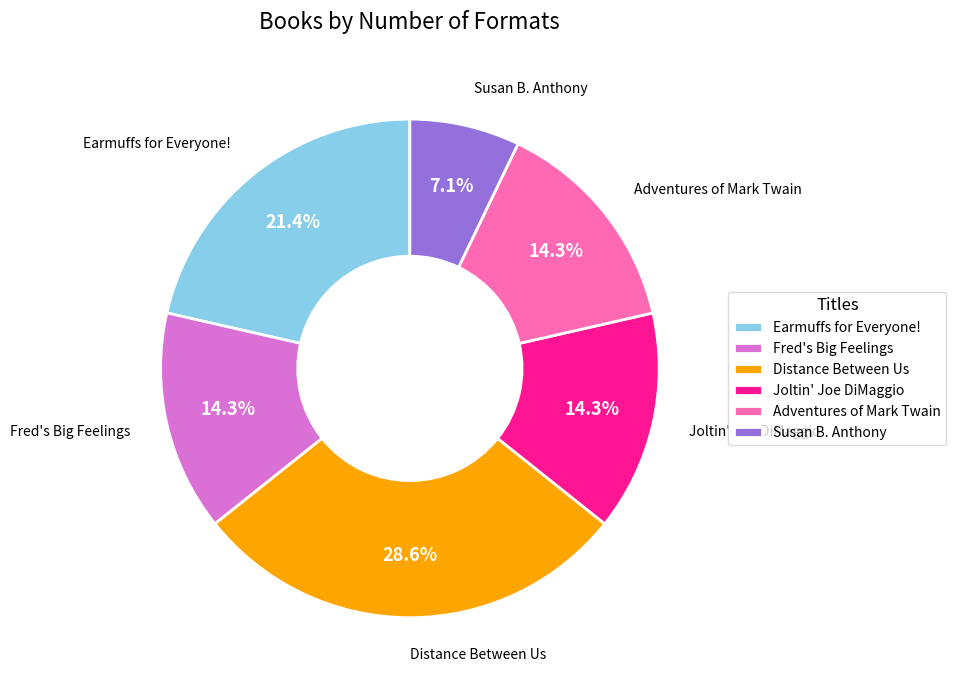

Which category has the biggest portion of the pie?

Distance Between Us